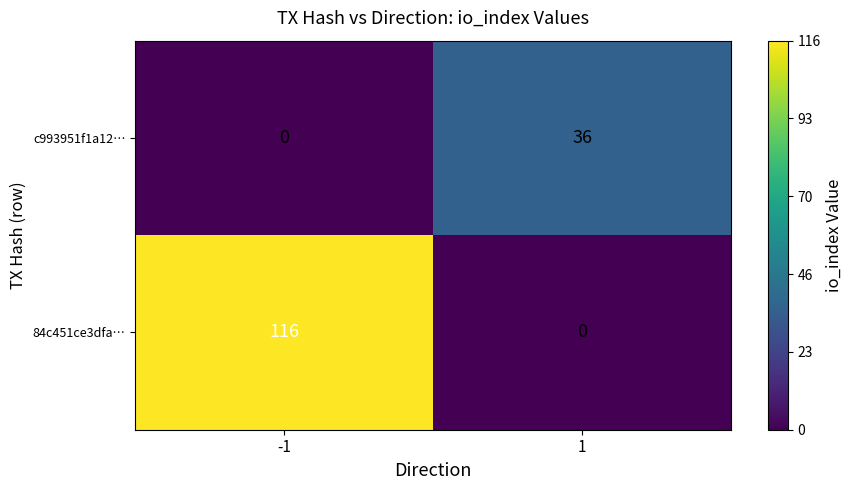

Reading left to right, what are all the values shown in this chart?

c993951f1a12…: 0	36
84c451ce3dfa…: 116	0